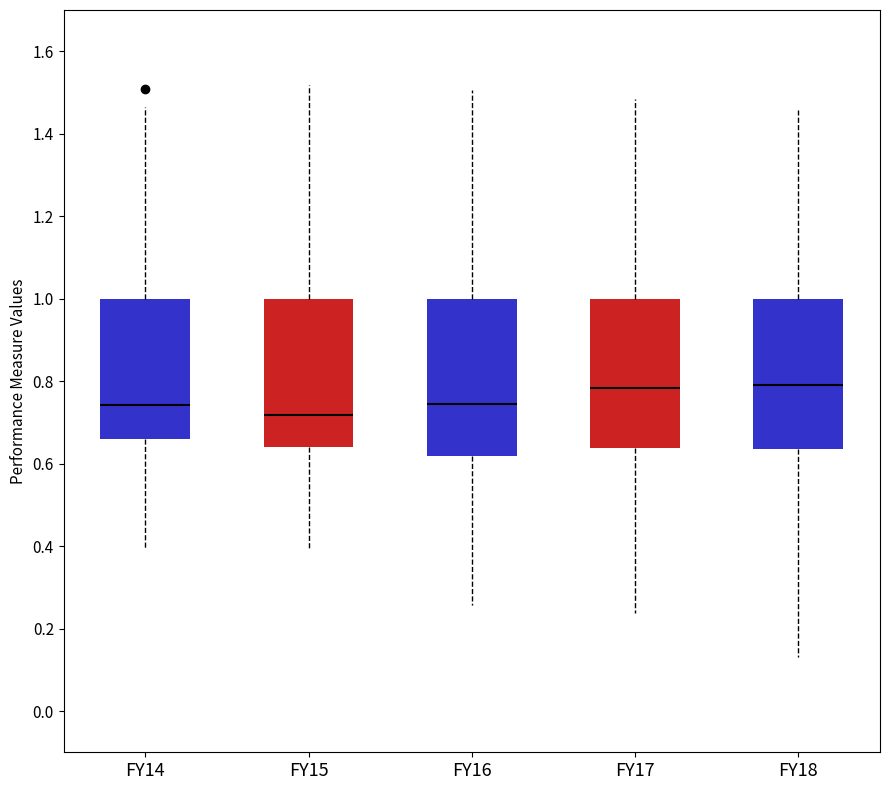

Reading left to right, transcribe this box plot: for each box, give where its median line is, the range the box spans, and where its two whiskers end, as read against the y-axis. The values are not printed on the chart, so give them approximately, as read against the axis.

FY14: median 0.74, box 0.66 to 1.00, whiskers 0.40 to 1.46
FY15: median 0.72, box 0.64 to 1.00, whiskers 0.40 to 1.52
FY16: median 0.74, box 0.62 to 1.00, whiskers 0.26 to 1.50
FY17: median 0.78, box 0.64 to 1.00, whiskers 0.24 to 1.48
FY18: median 0.80, box 0.64 to 1.00, whiskers 0.14 to 1.46